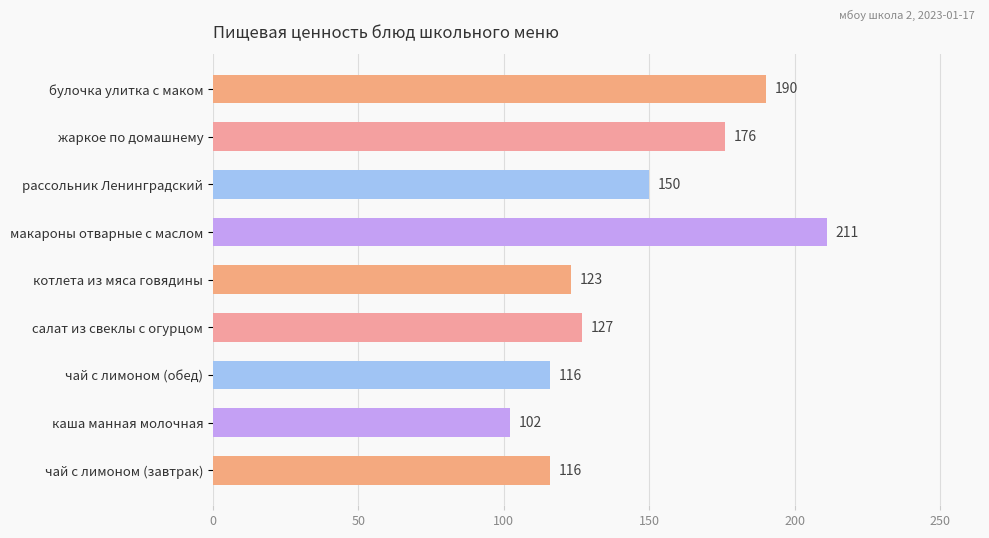

What is the label of the 2nd bar from the top?

жаркое по домашнему